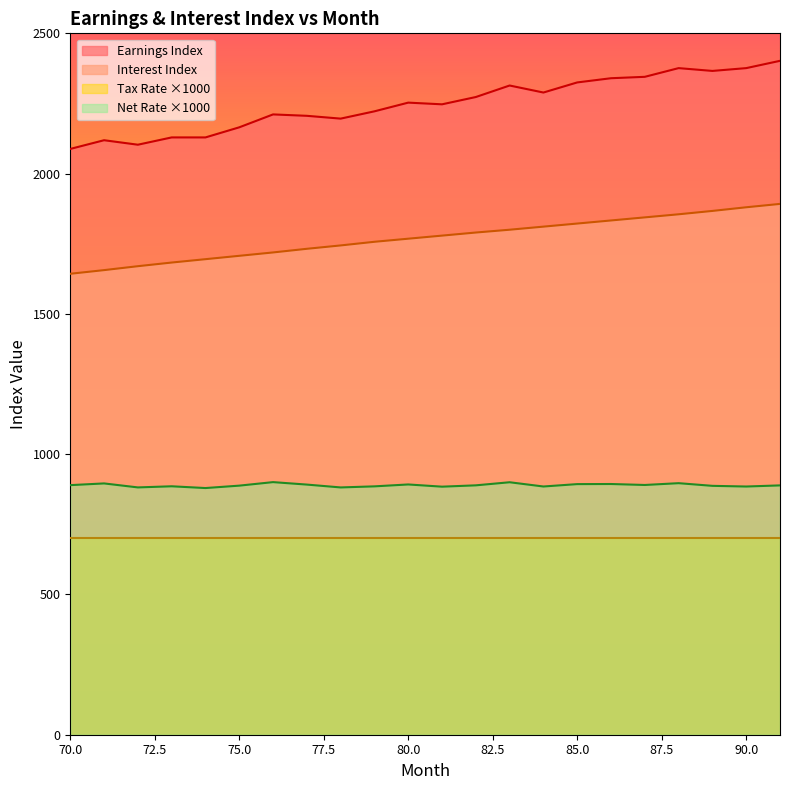

At which label does Earnings Index reach its minimum?

70